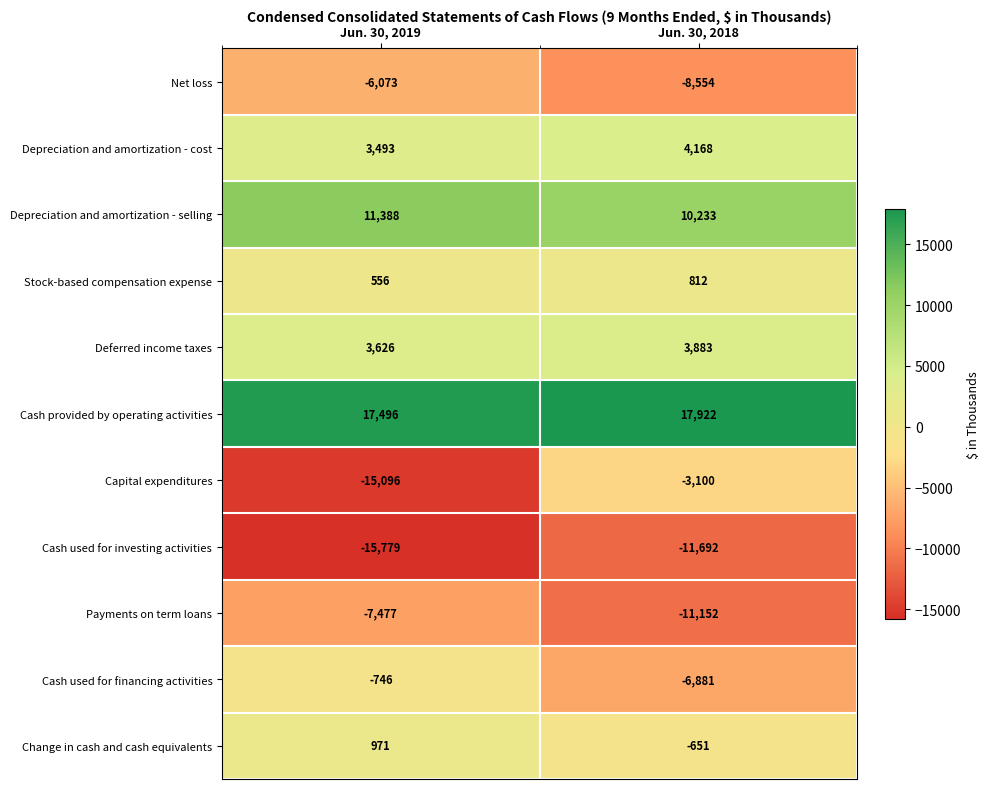

What is the smallest value displayed?

-15779